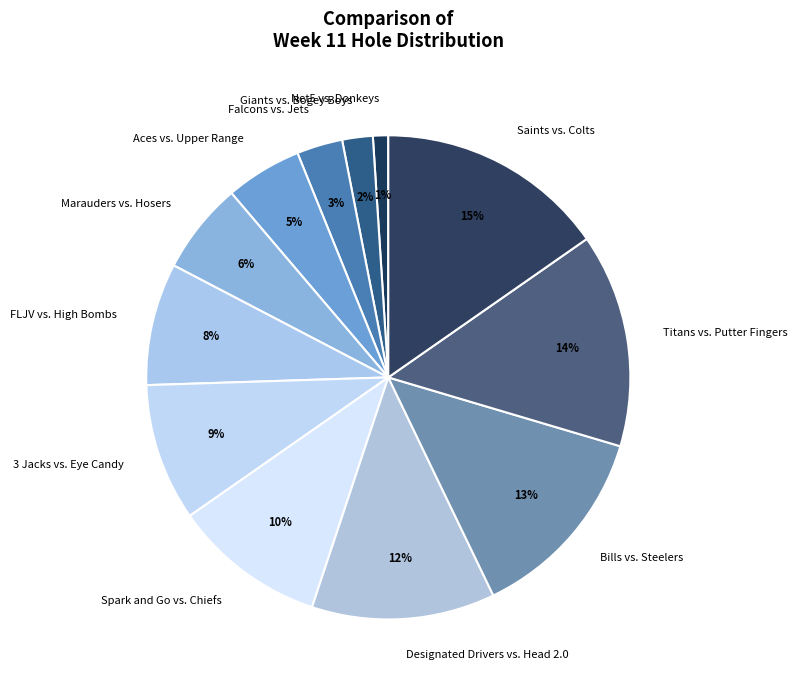

How many segments does this pie chart have?

12